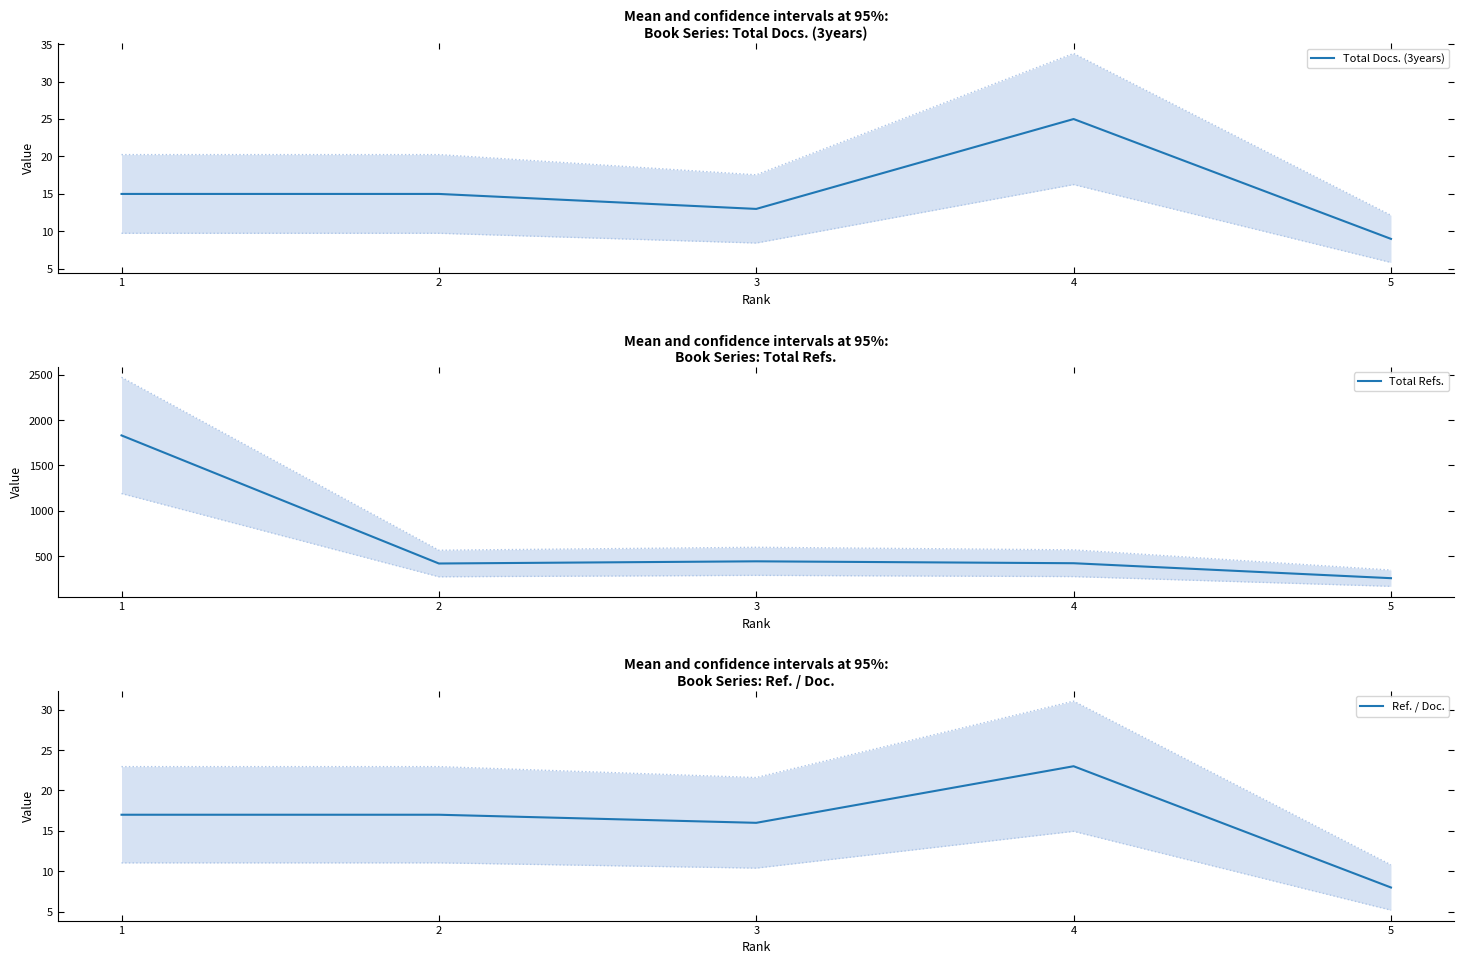

Rank the categories by Total Docs. (3years) value from highest to lowest.

4, 1, 2, 3, 5